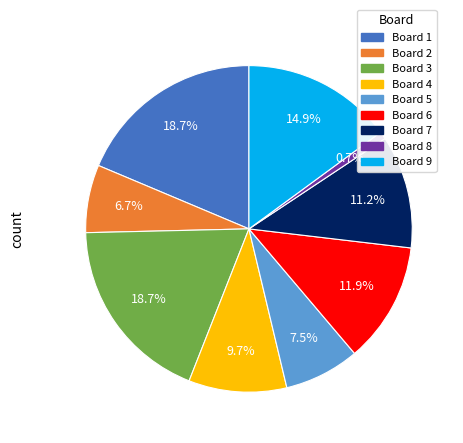

What is the total percentage of Board 8 and Board 1?

19.4%